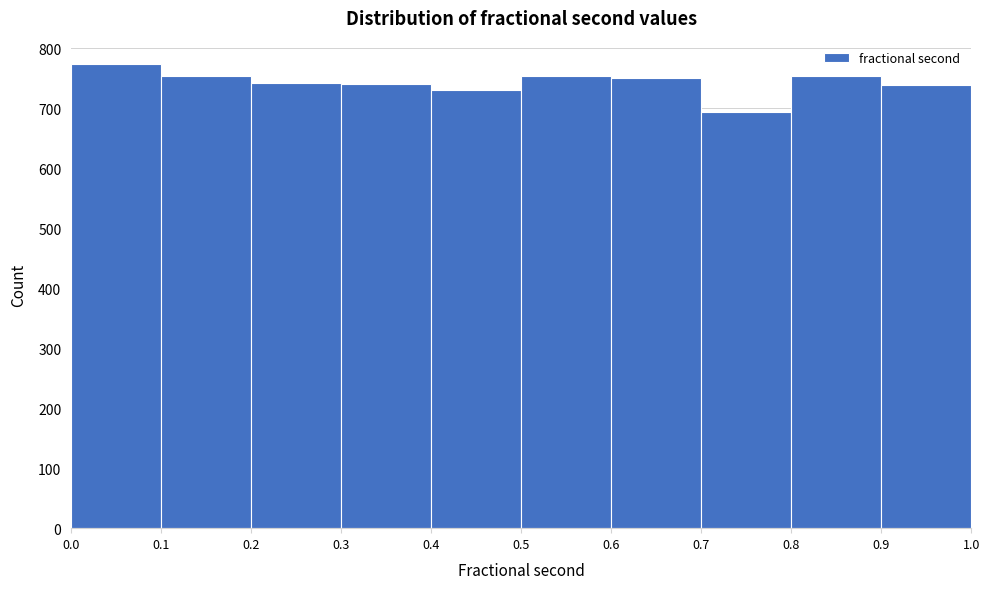

Reading left to right, list every bar in this chart as the range it spans on the x-axis followed by its height. The values are not printed on the chart, so give them approximately, as read against the axis.

0.0 to 0.1: 770
0.1 to 0.2: 750
0.2 to 0.3: 740
0.3 to 0.4: 740
0.4 to 0.5: 730
0.5 to 0.6: 750
0.6 to 0.7: 750
0.7 to 0.8: 690
0.8 to 0.9: 750
0.9 to 1.0: 740